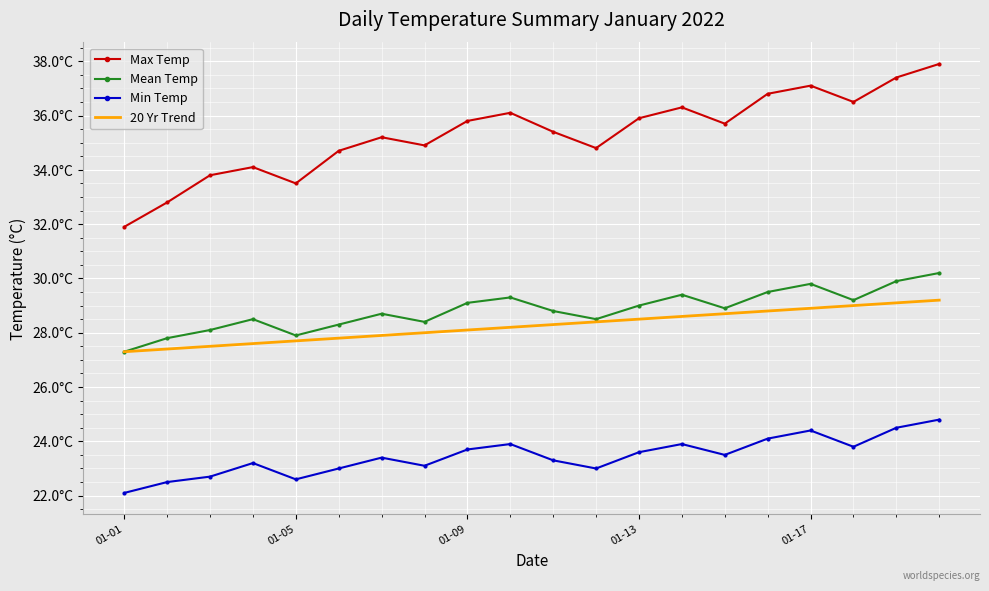

Which series has the largest range (max minus min)?

Max Temp